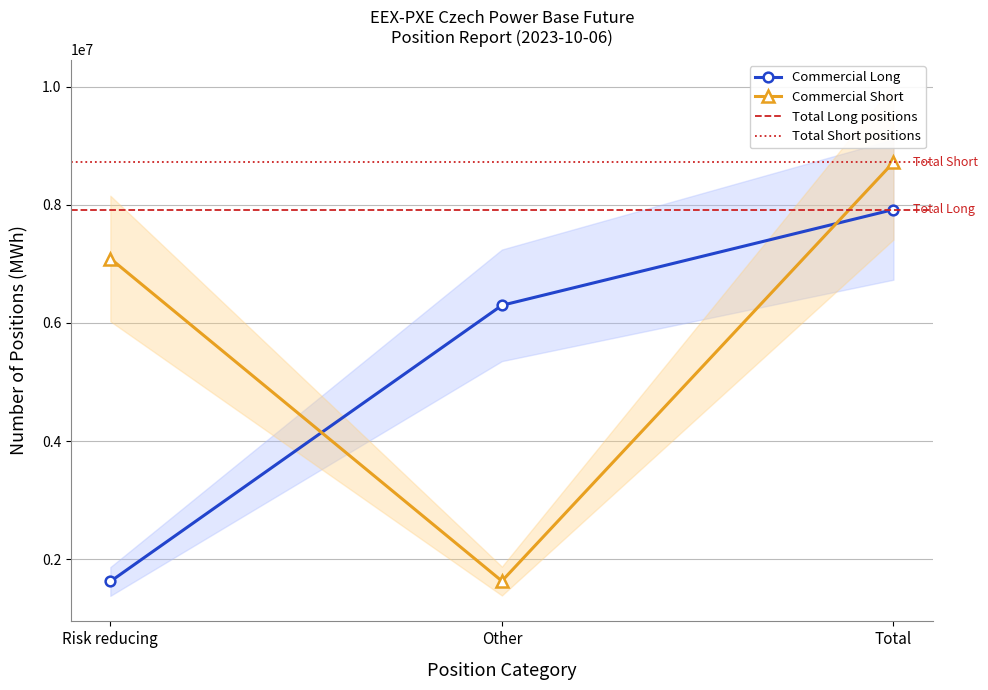

Rank the series by their maximum value, from highest to lowest.

Commercial Short, Commercial Long